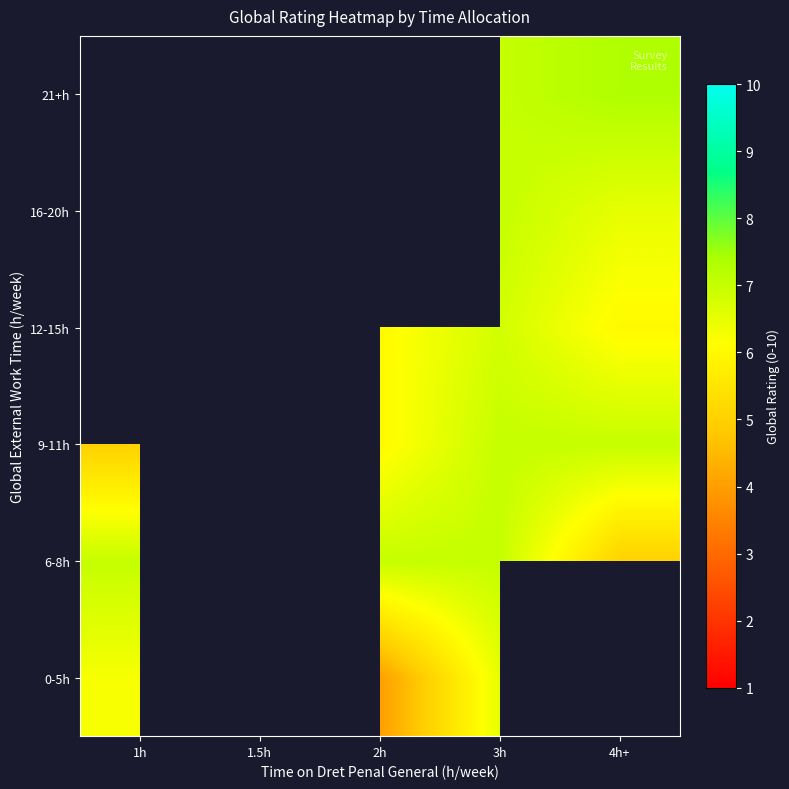

Is the value of 21+h at 3h greater than the value of 9-11h at 3h?

No